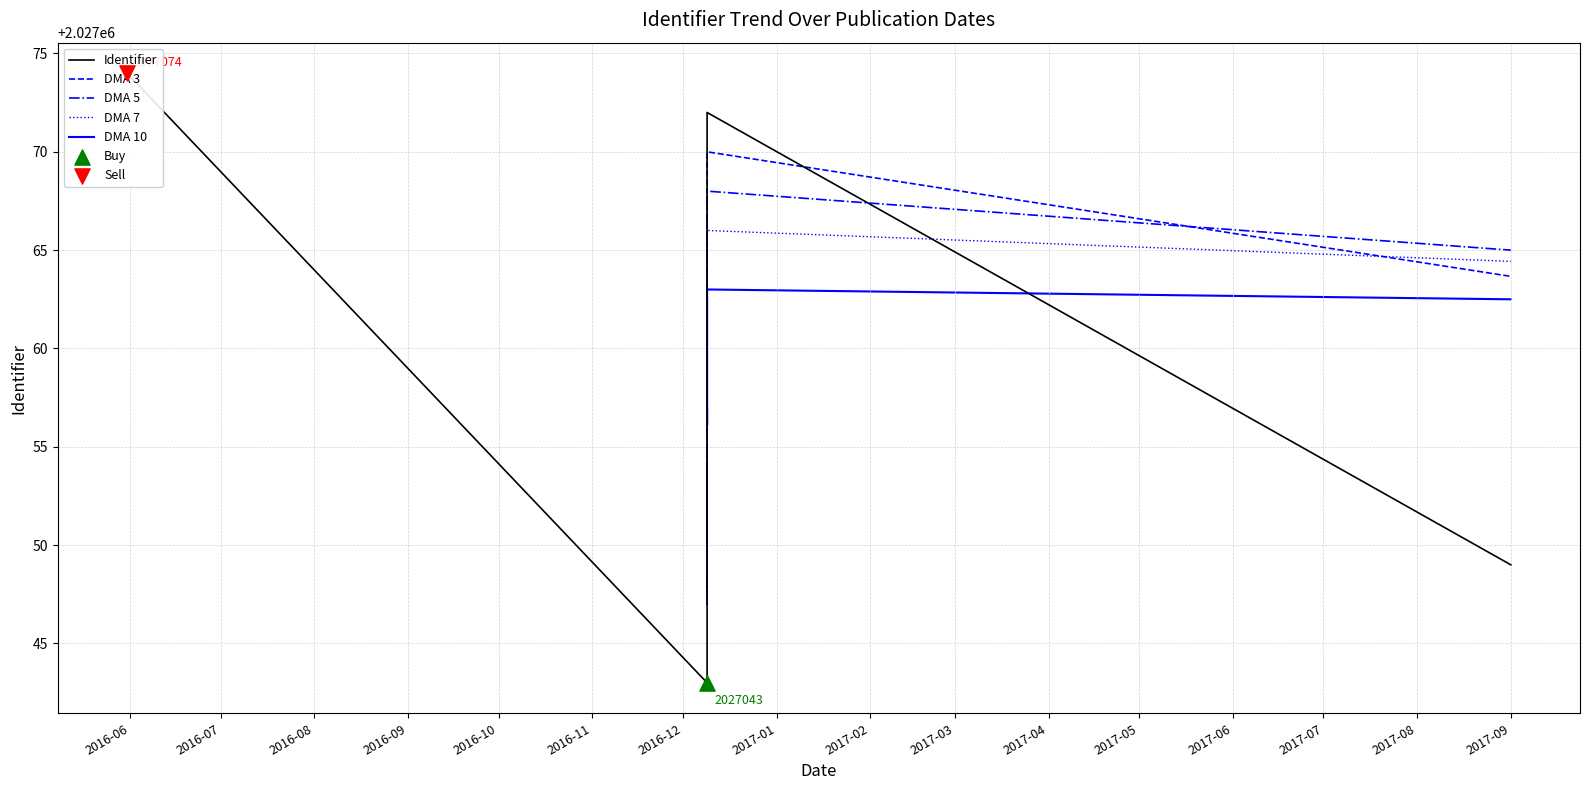

Which series has the largest Y range (max minus min)?

Identifier